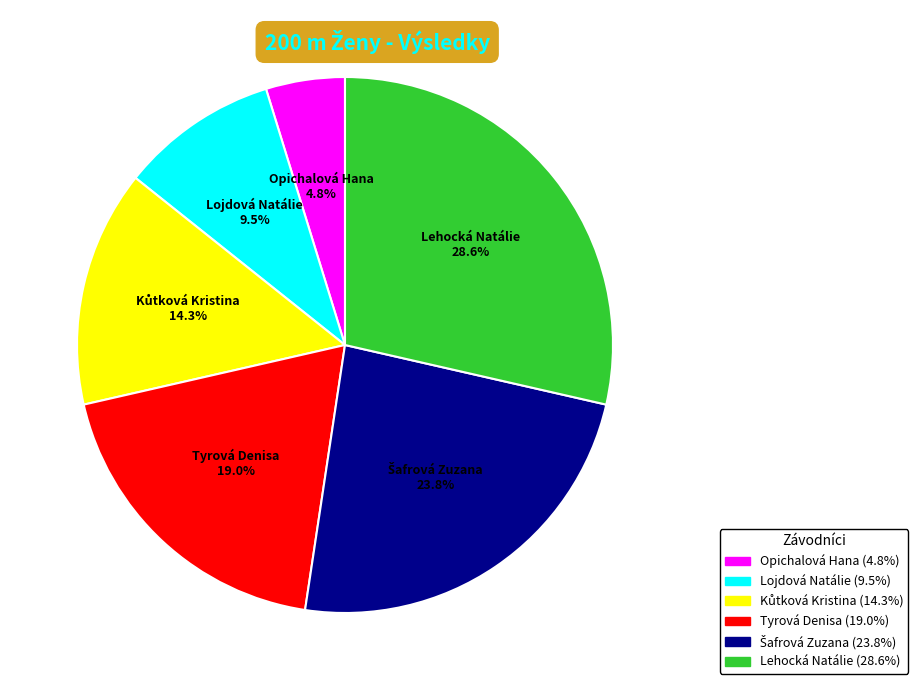

Which slice is the smallest?

Opichalová Hana